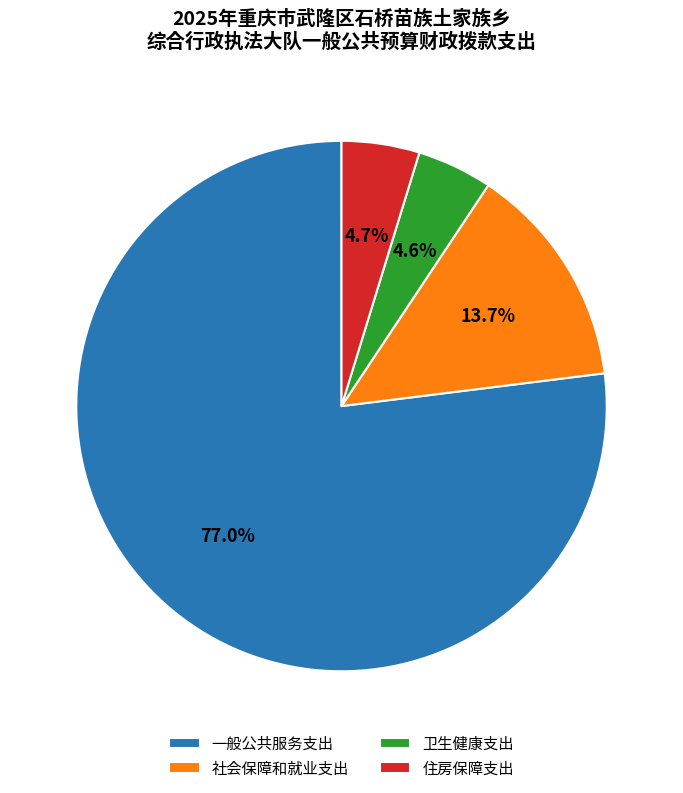

Approximately how many times larger is the value at 社会保障和就业支出 compared to 卫生健康支出?

3.0